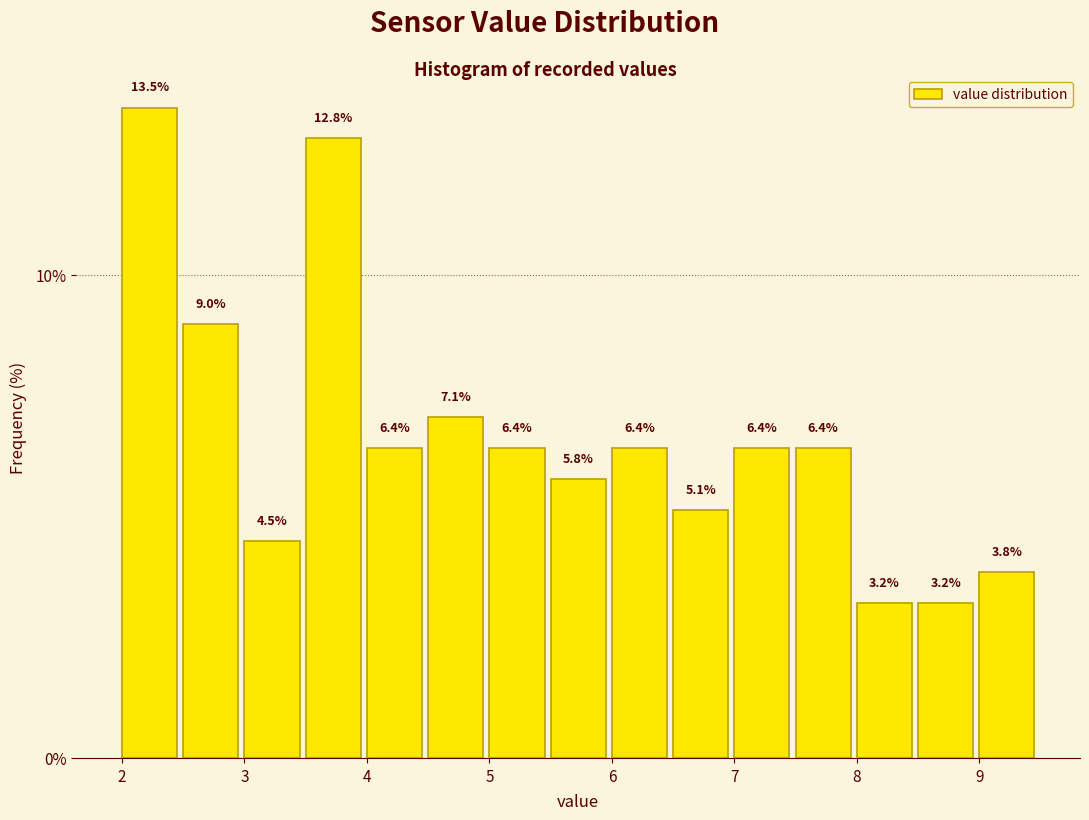

Reading left to right, list every bar in this chart as the range it spans on the x-axis followed by its height.

2.0 to 2.5: 13.5
2.5 to 3.0: 9.0
3.0 to 3.5: 4.5
3.5 to 4.0: 12.8
4.0 to 4.5: 6.4
4.5 to 5.0: 7.1
5.0 to 5.5: 6.4
5.5 to 6.0: 5.8
6.0 to 6.5: 6.4
6.5 to 7.0: 5.1
7.0 to 7.5: 6.4
7.5 to 8.0: 6.4
8.0 to 8.5: 3.2
8.5 to 9.0: 3.2
9.0 to 9.5: 3.8